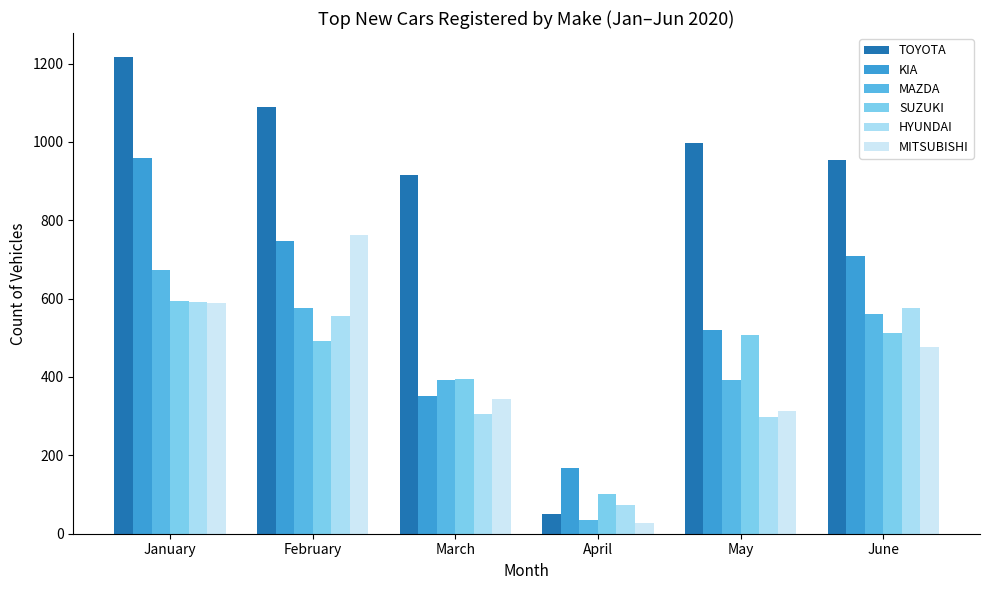

How many categories are shown in the chart?

6